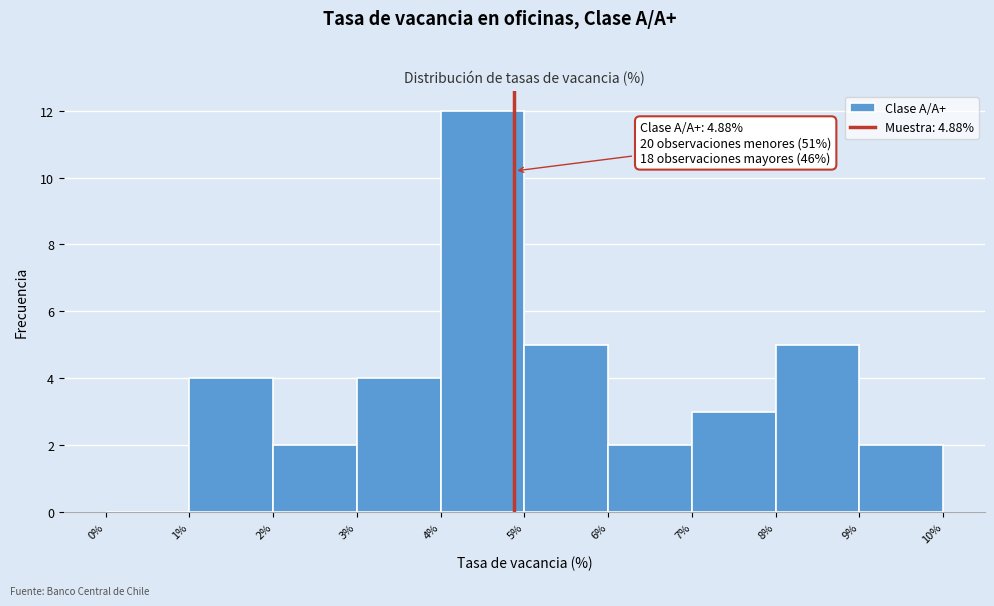

Over which range of the x-axis is the bar tallest?

4% to 5%